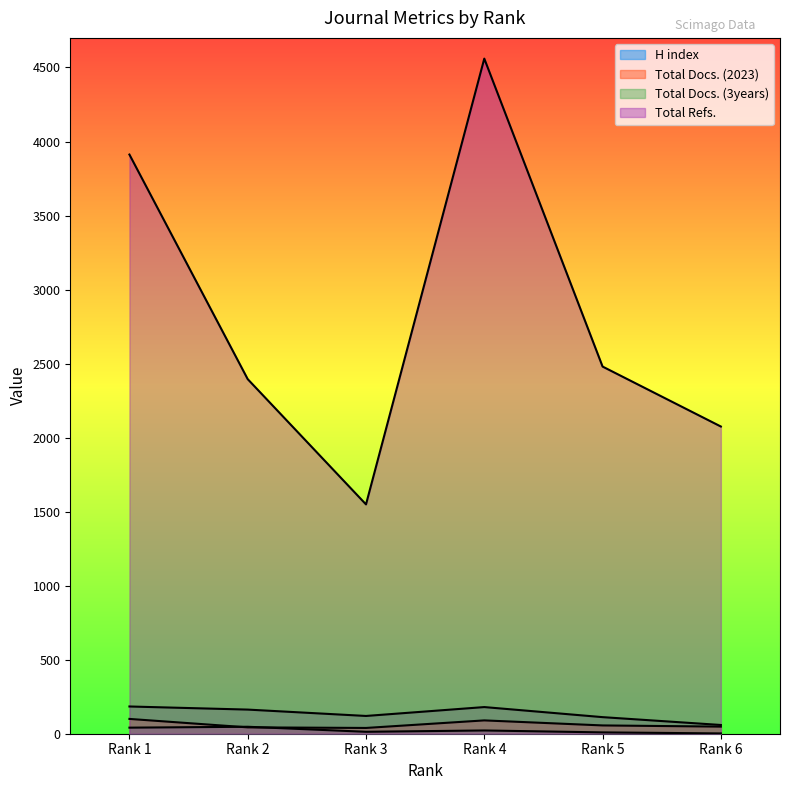

What is the spread (max minus min) of values at Rank 3?

1536